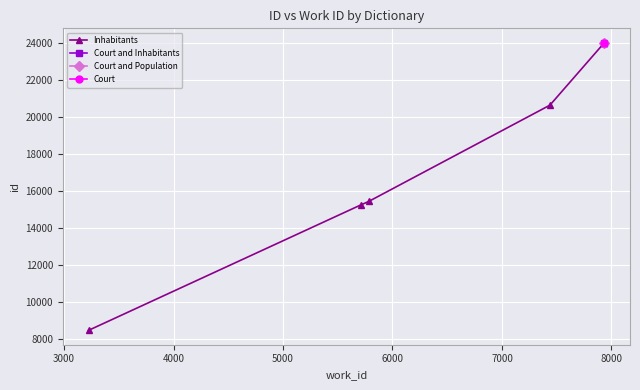

What is the smallest value displayed?

8468